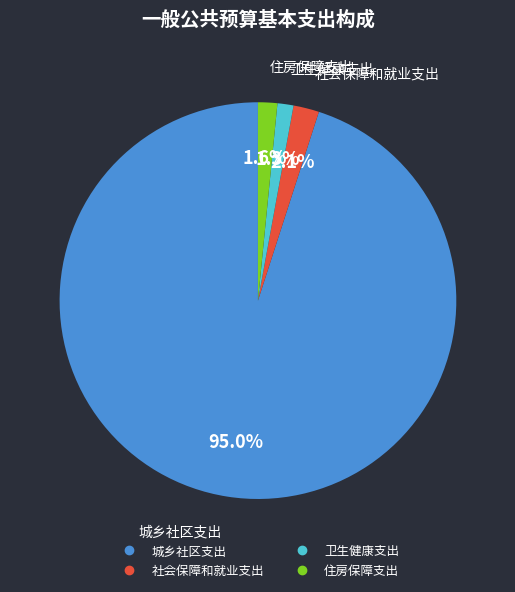

To the nearest percent, what portion does 住房保障支出 represent?

2%